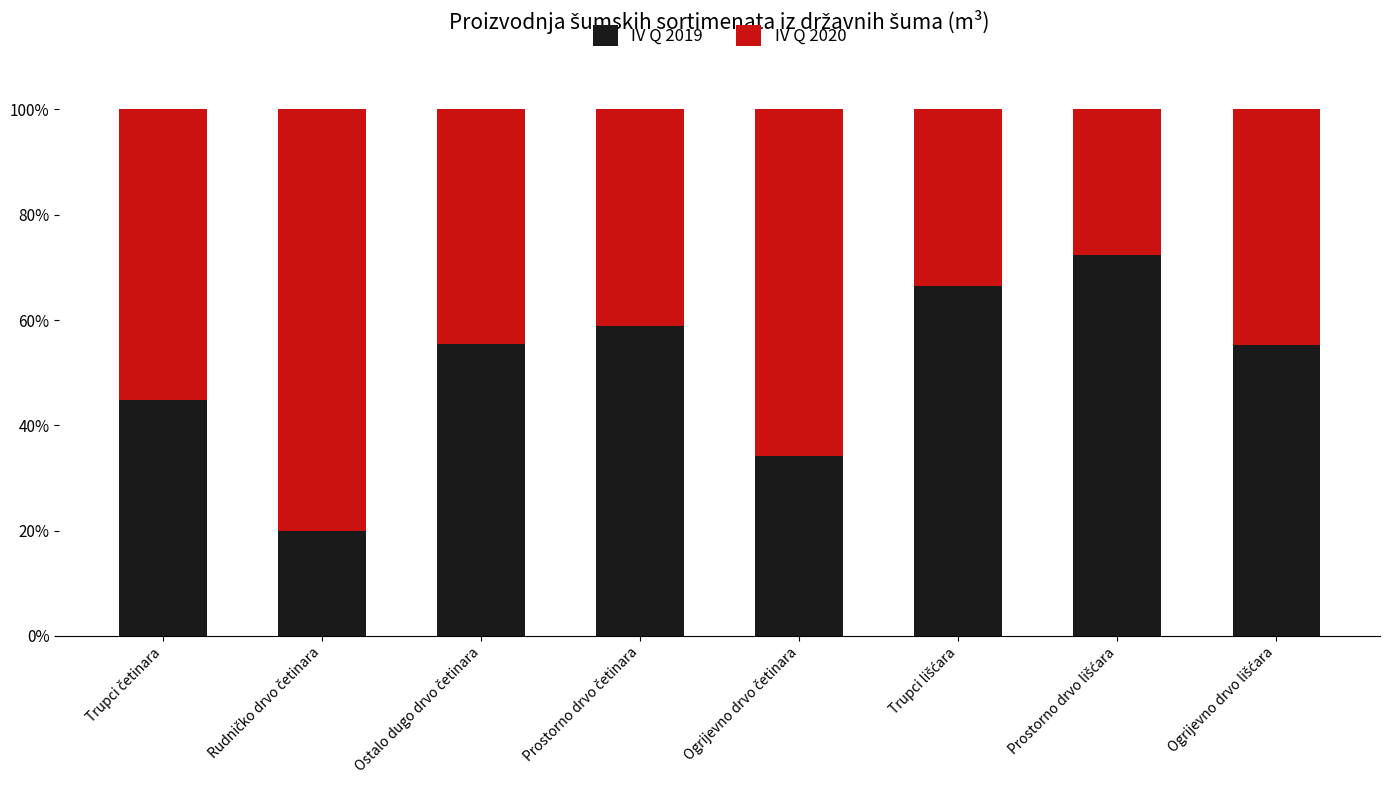

What is the highest value of the IV Q 2019 series?

72.3